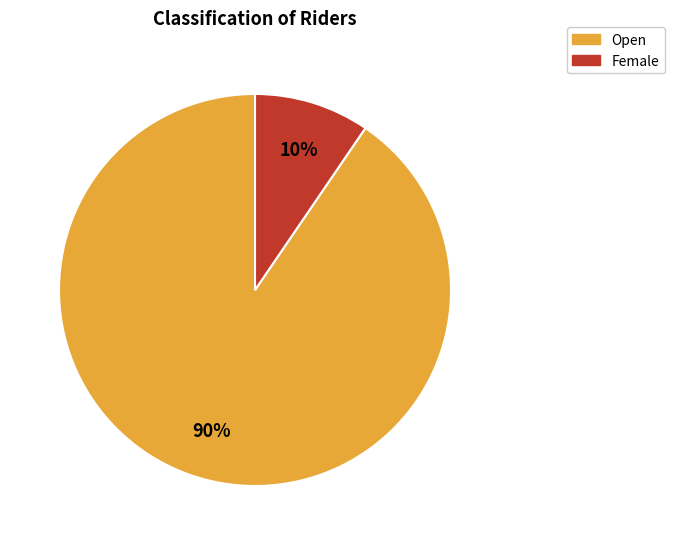

To the nearest percent, what portion does Female represent?

10%